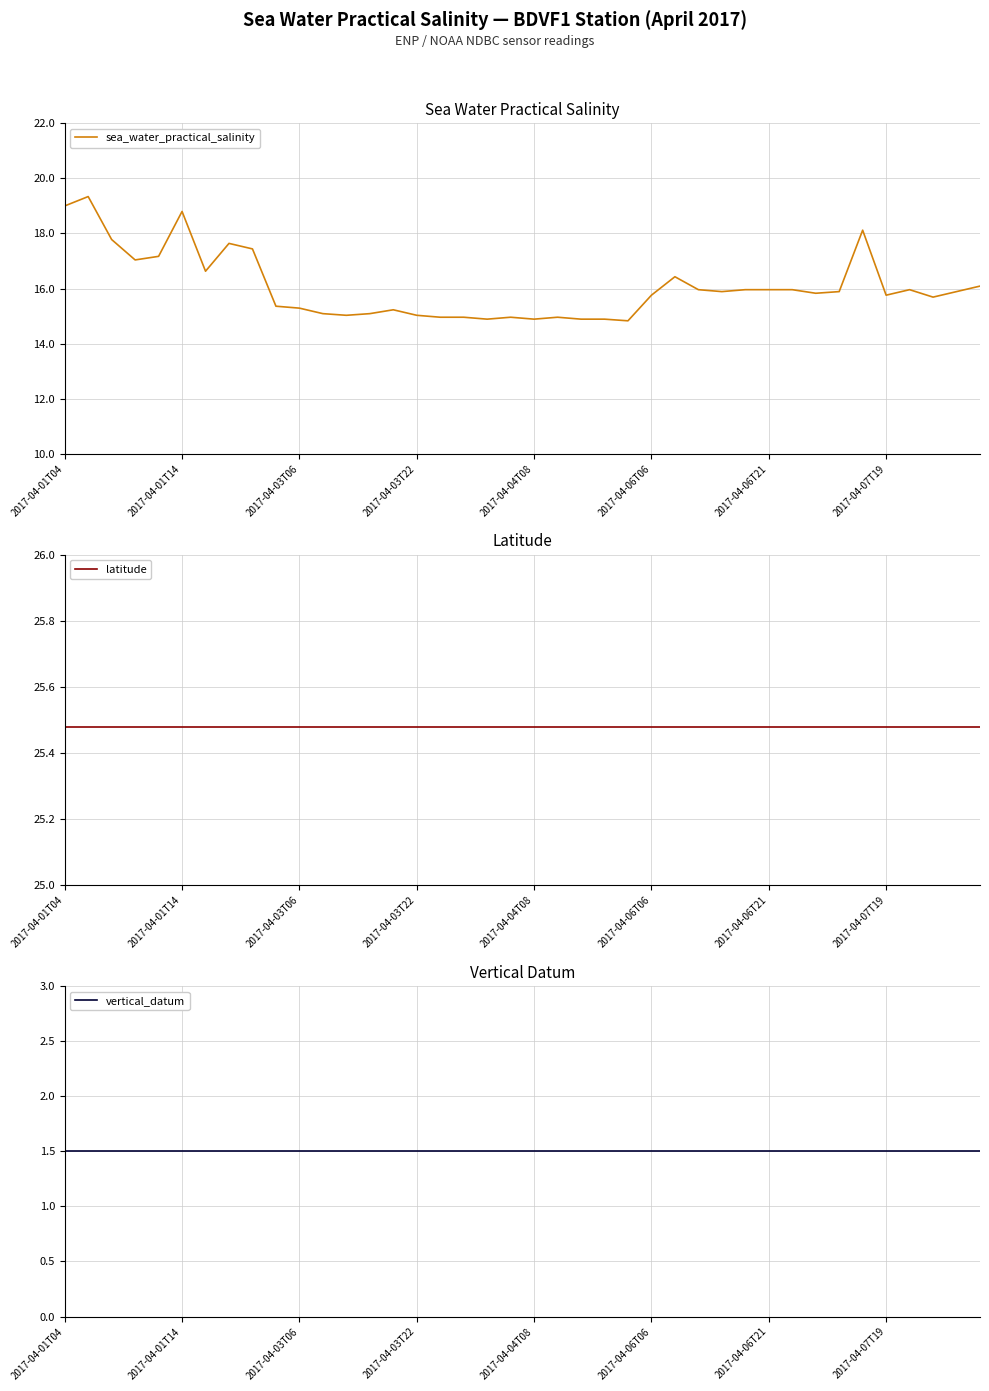

How many data points does each series have?

40